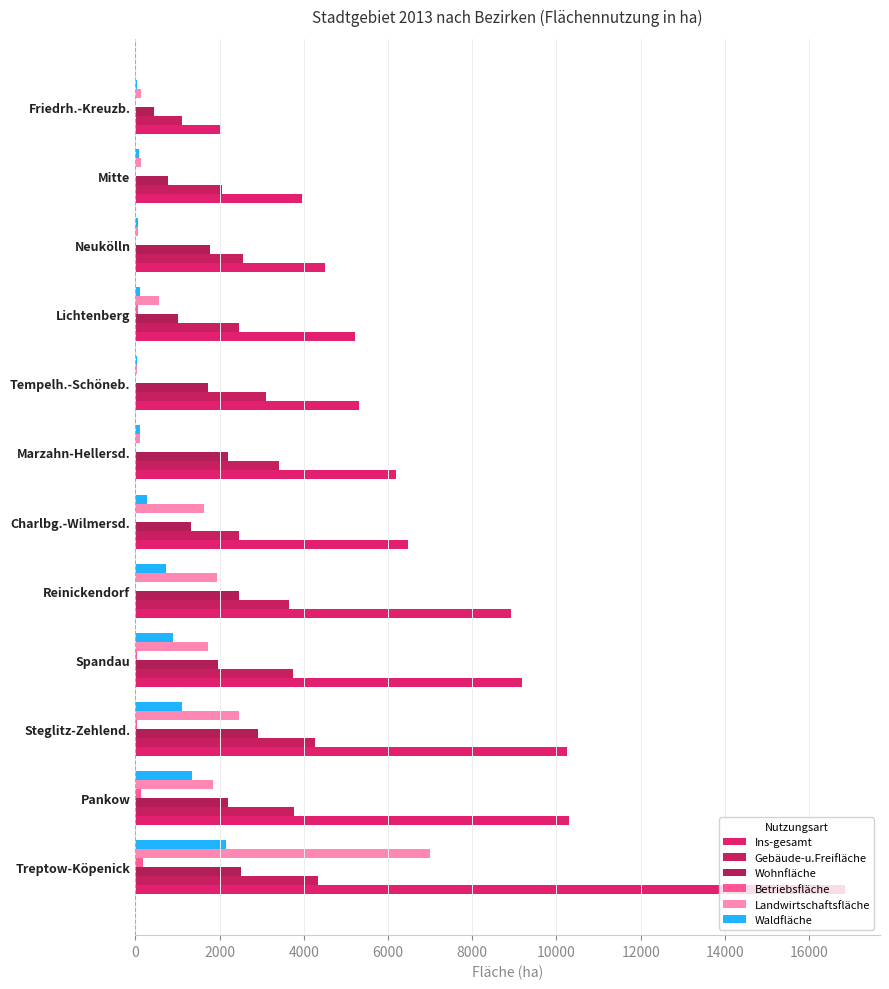

How many distinct data groups are displayed?

6